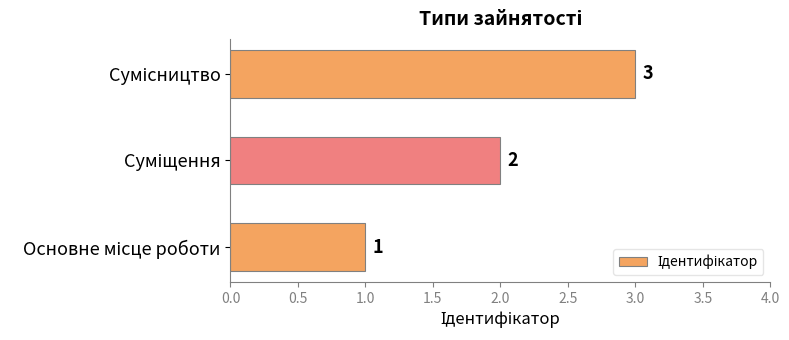

What is the sum of all values?

6